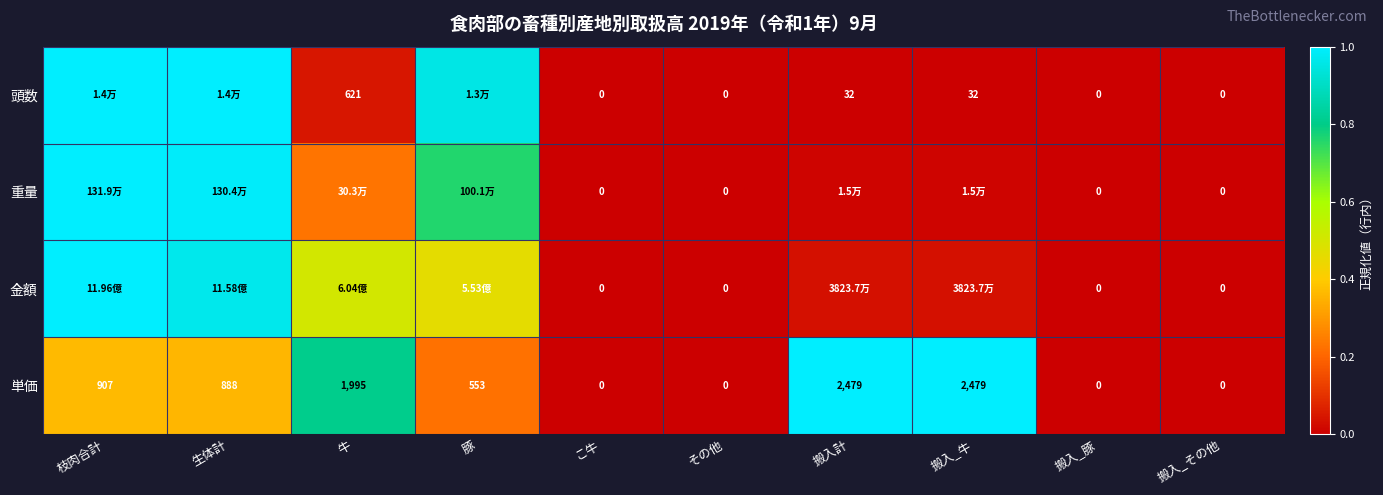

At how many categories does at least one series exceed 0?

6